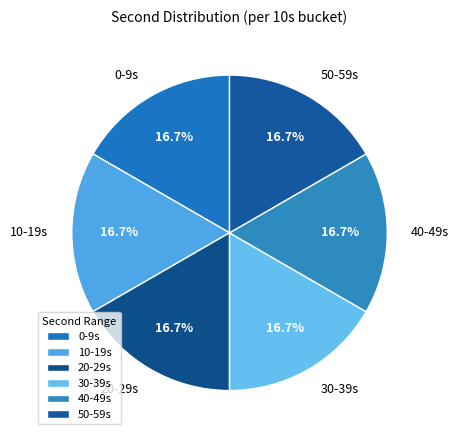

To the nearest percent, what is the average slice percentage?

17%